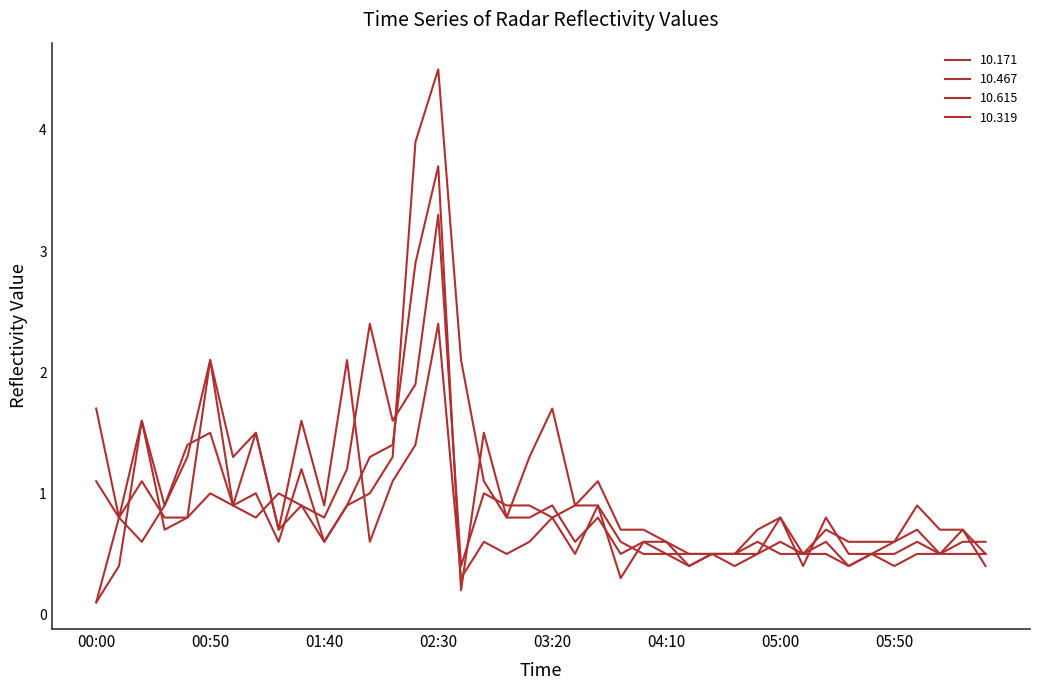

How many lines are shown in the chart?

4